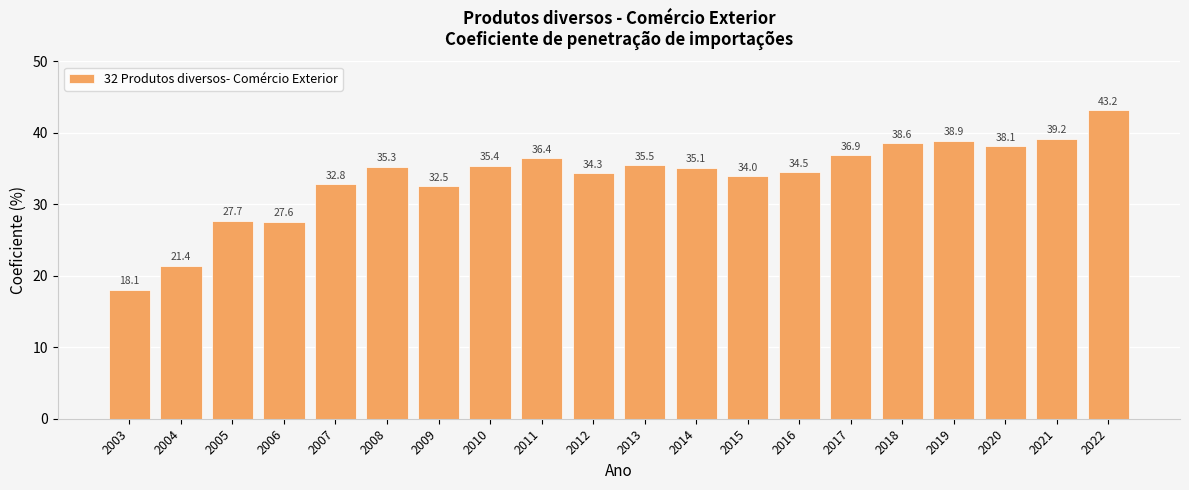

What is the sum of the values at 2018 and 2019?

77.5